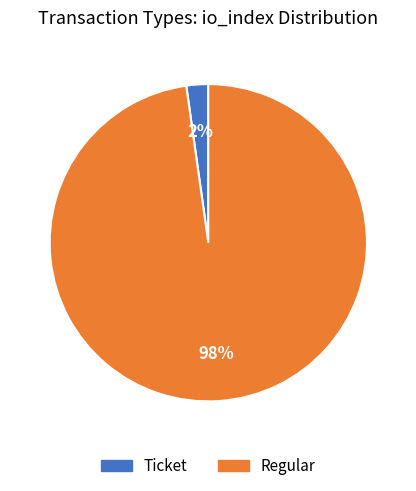

To the nearest percent, what is the average slice percentage?

50%